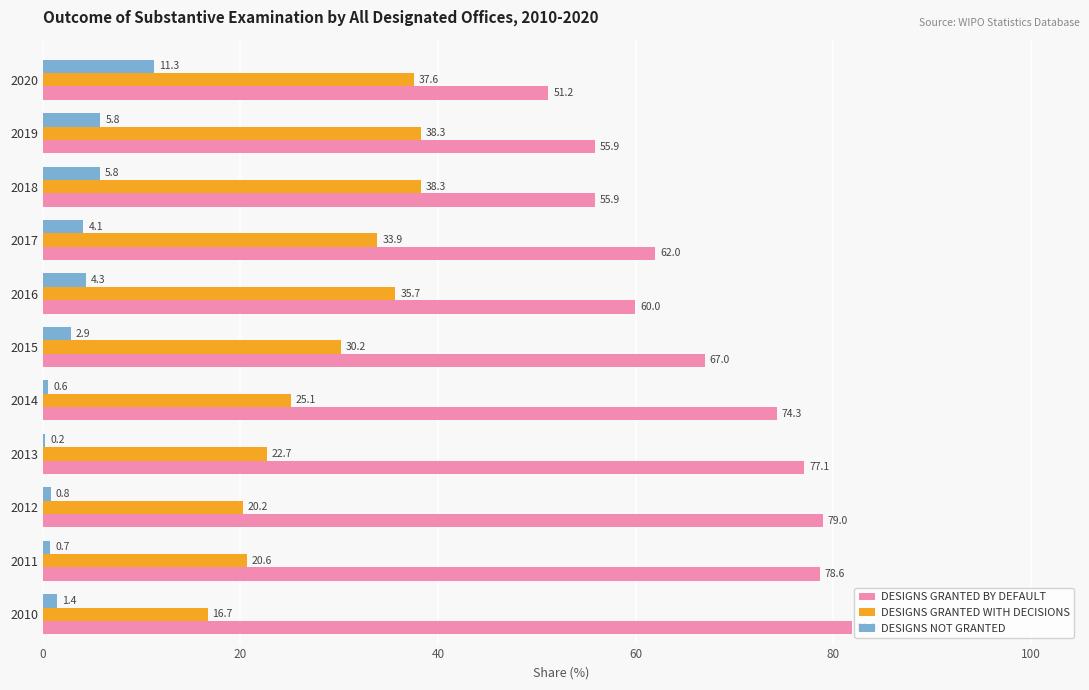

What is the greatest value displayed?

81.9